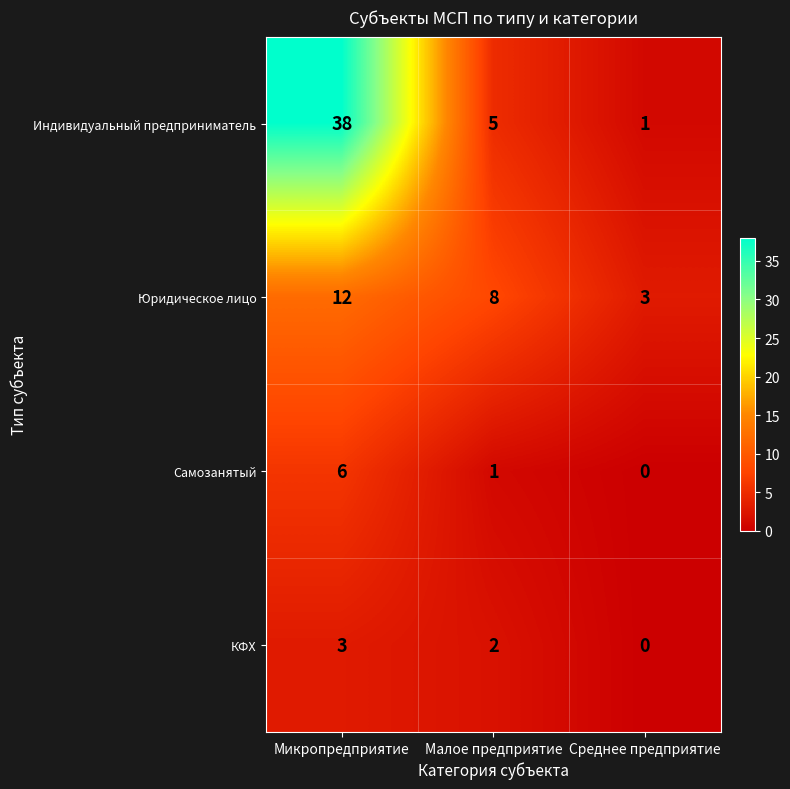

List the series in order of their peak value, lowest first.

КФХ, Самозанятый, Юридическое лицо, Индивидуальный предприниматель